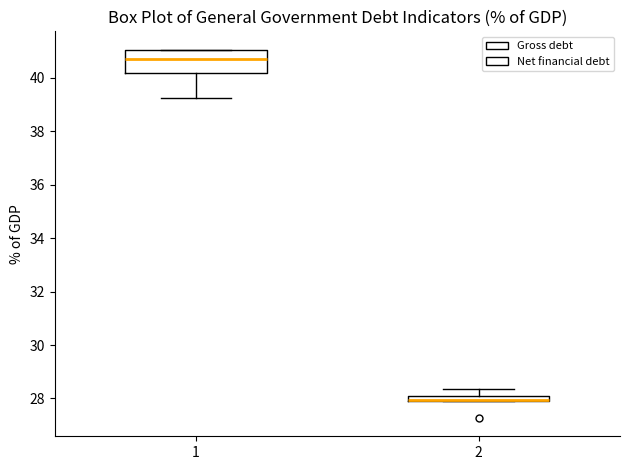

Which box is the tallest, from its lower edge to its upper edge?

1